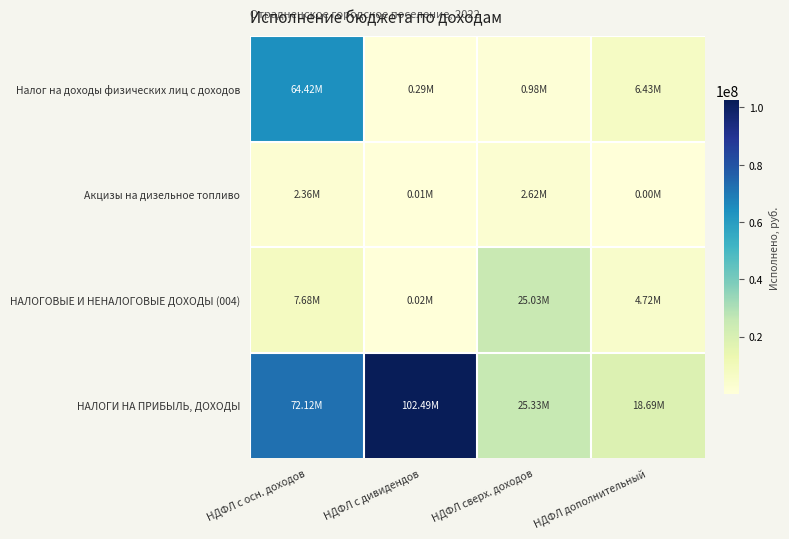

How many data points does each series have?

4